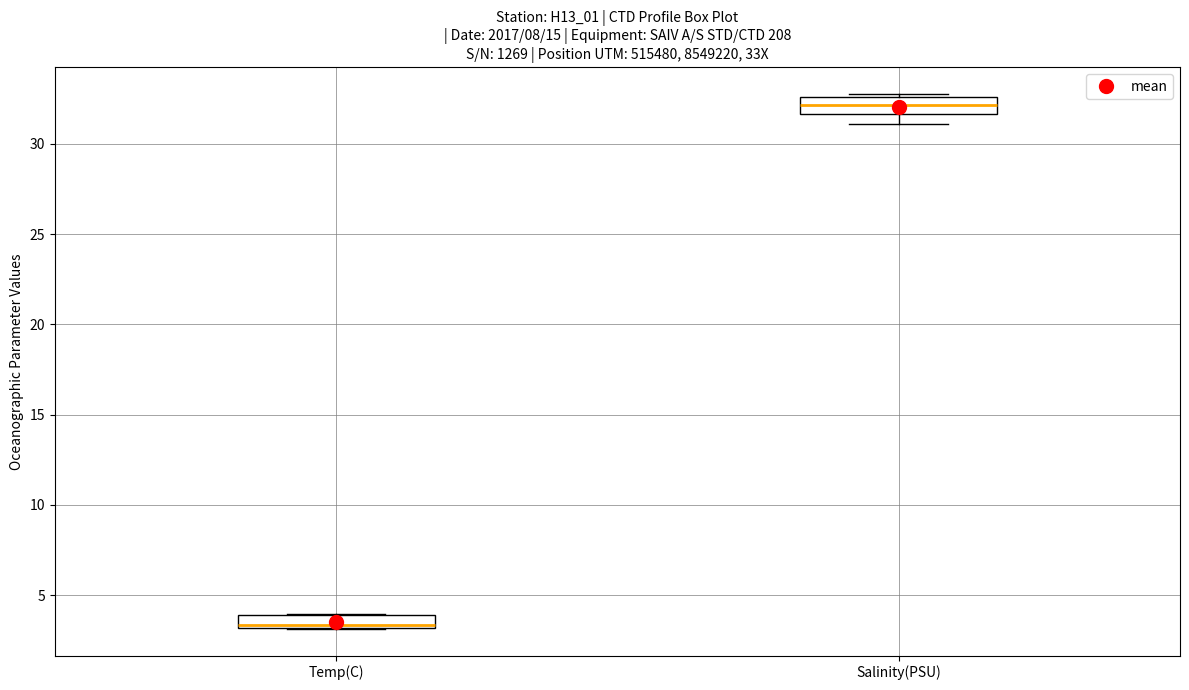

Where is the lower edge of the box for Temp(C) on the y-axis? The values are not printed on the chart, so give them approximately, as read against the axis.

3.0